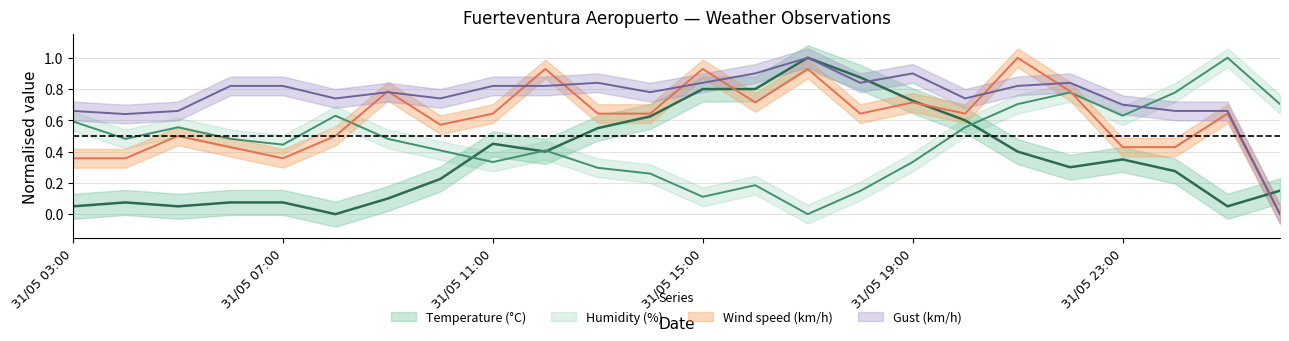

Which category has the lowest value in the Wind speed (km/h) series?

01/06 02:00